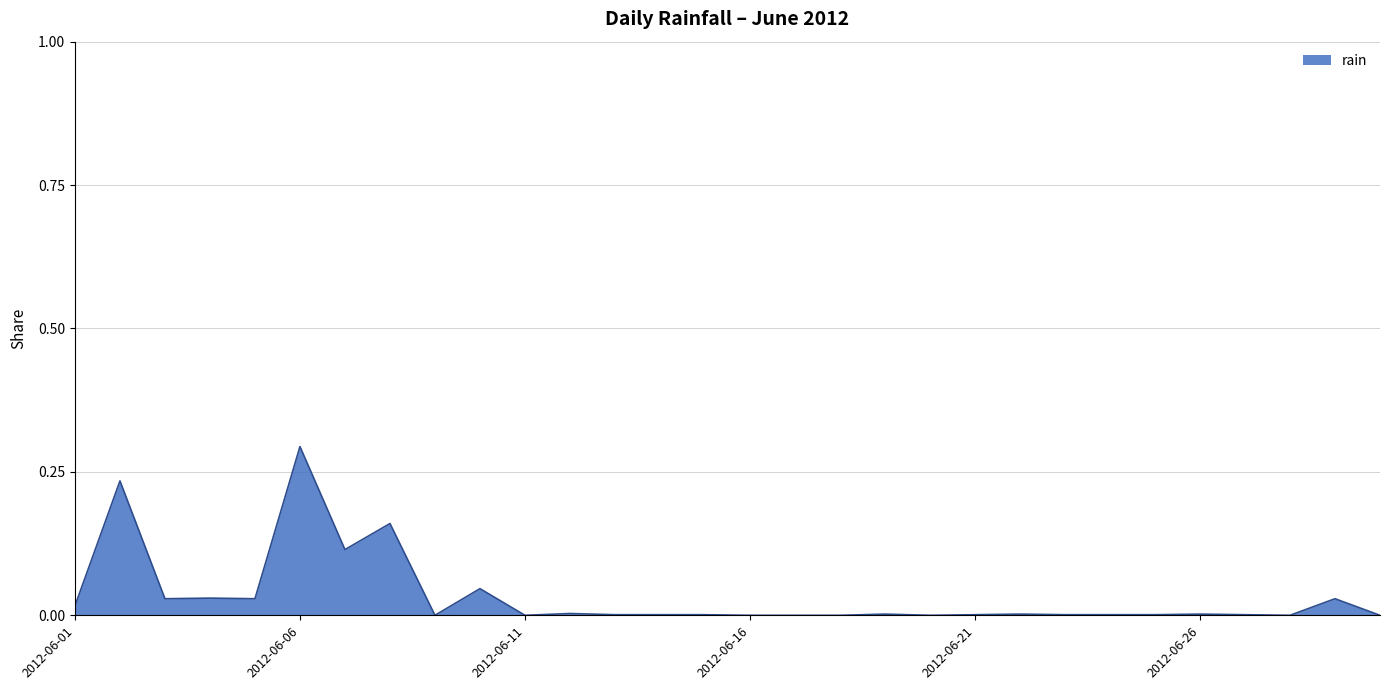

What is the difference between the maximum and minimum values?

0.3